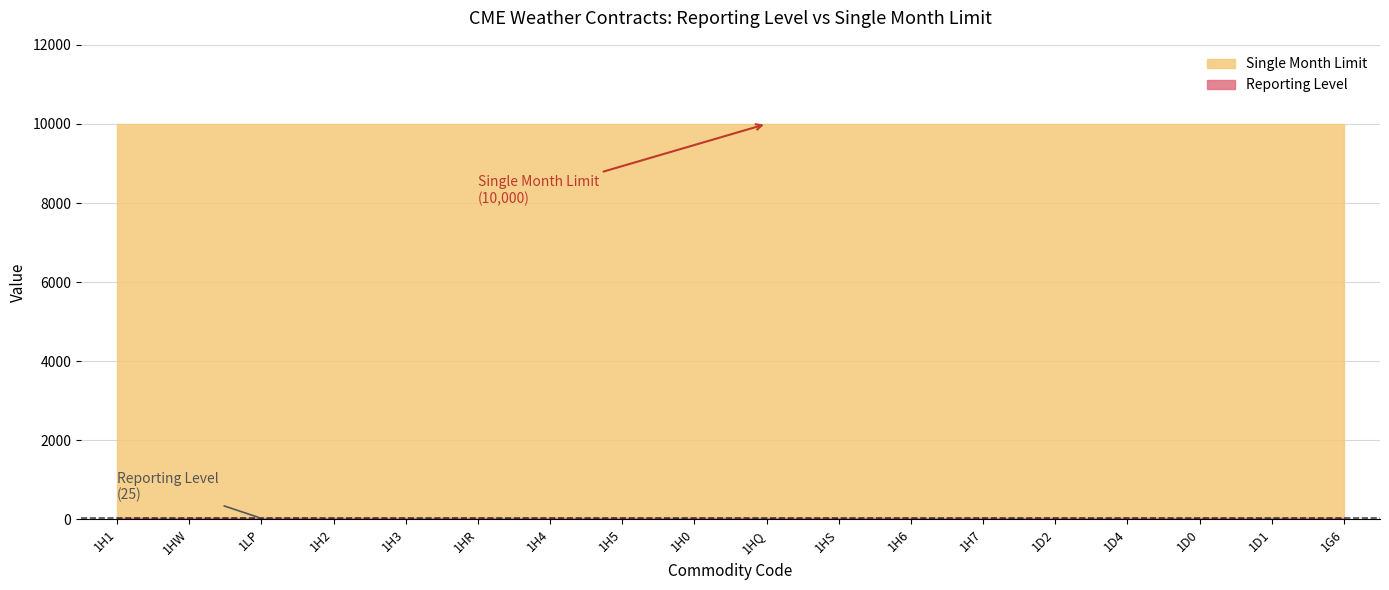

What are all the series names shown in the legend?

Reporting Level, Single Month Limit